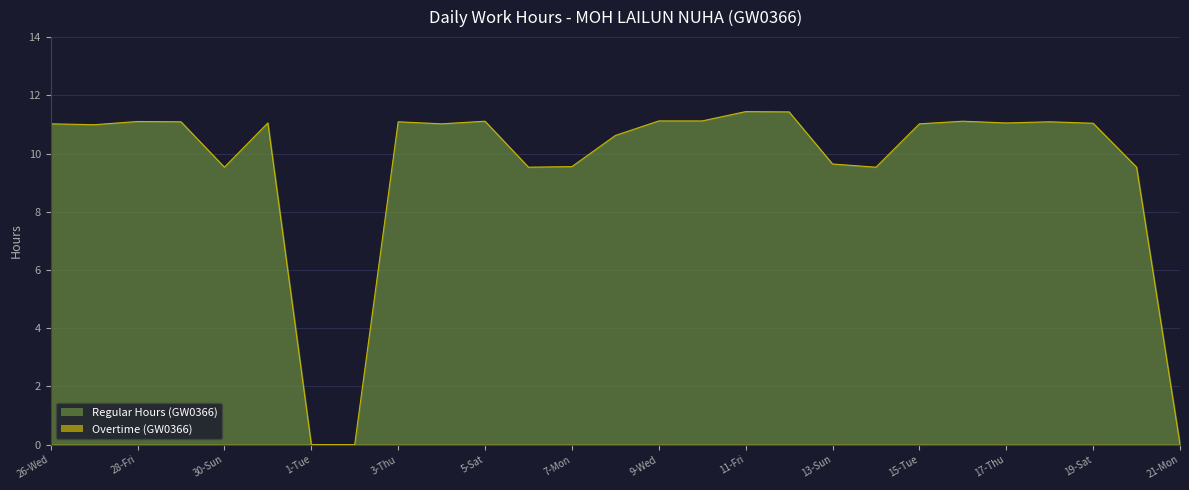

Count the number of data series in this chart.

2